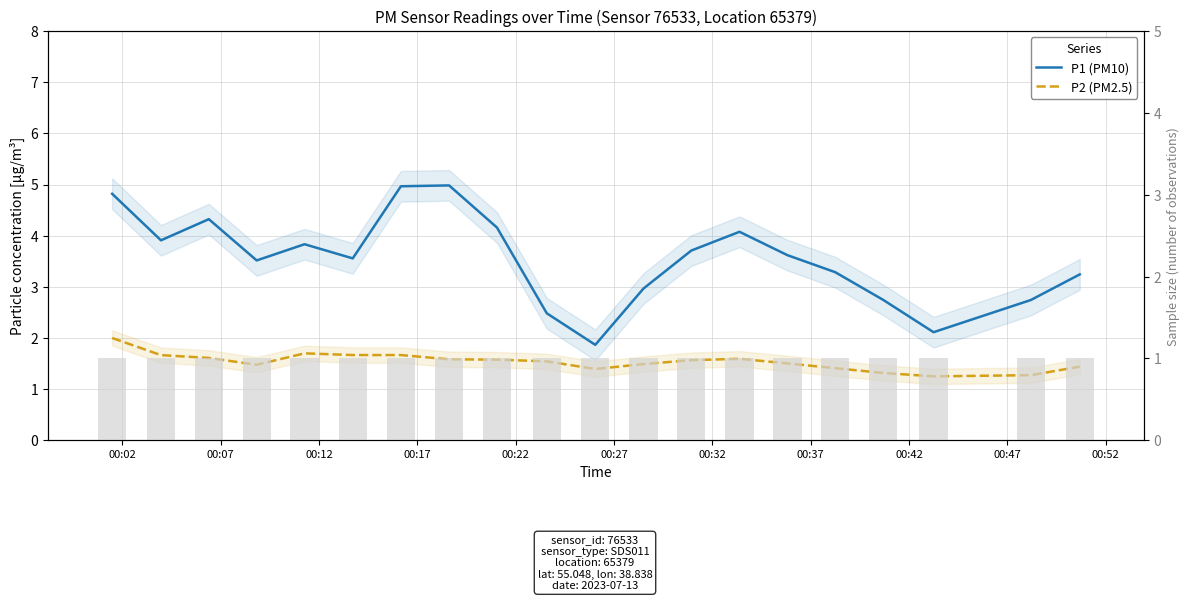

List the series in order of their peak value, lowest first.

Sample count, P2 (PM2.5), P1 (PM10)